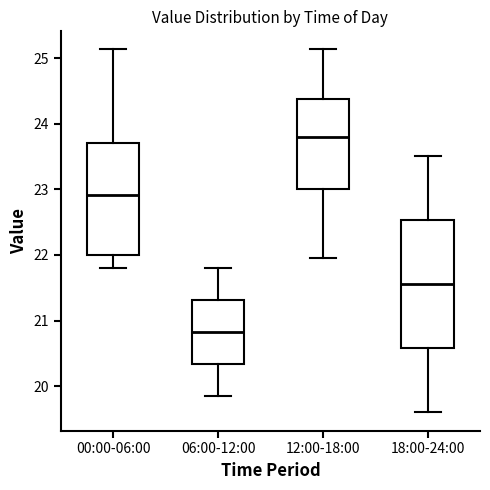

Reading left to right, read every box against the y-axis: the position of its median line, the range the box covers, and the ends of its whiskers. The values are not printed on the chart, so give them approximately, as read against the axis.

00:00-06:00: median 22.9, box 22.0 to 23.7, whiskers 21.8 to 25.1
06:00-12:00: median 20.8, box 20.3 to 21.3, whiskers 19.9 to 21.8
12:00-18:00: median 23.8, box 23.0 to 24.4, whiskers 22.0 to 25.1
18:00-24:00: median 21.6, box 20.6 to 22.5, whiskers 19.6 to 23.5